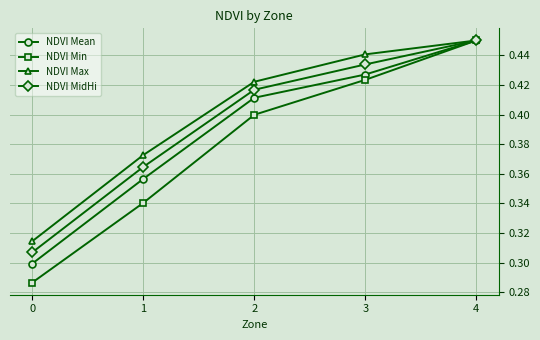

What is the total value across all series at 0?

1.2